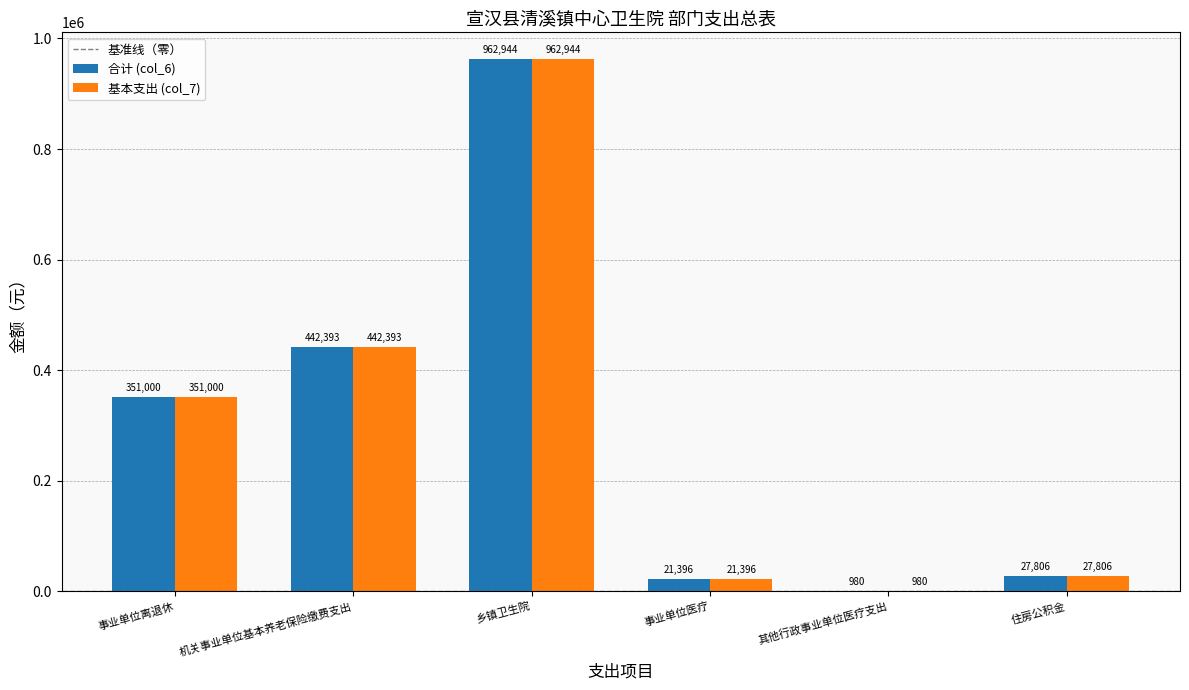

Where is 基本支出 (col_7) nearest to the value 481962?

机关事业单位基本养老保险缴费支出